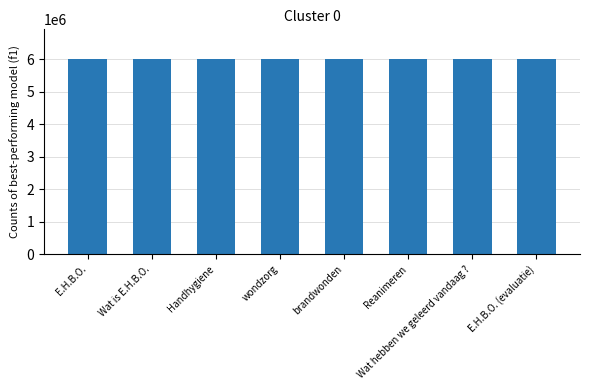

How many bars are there in total?

8